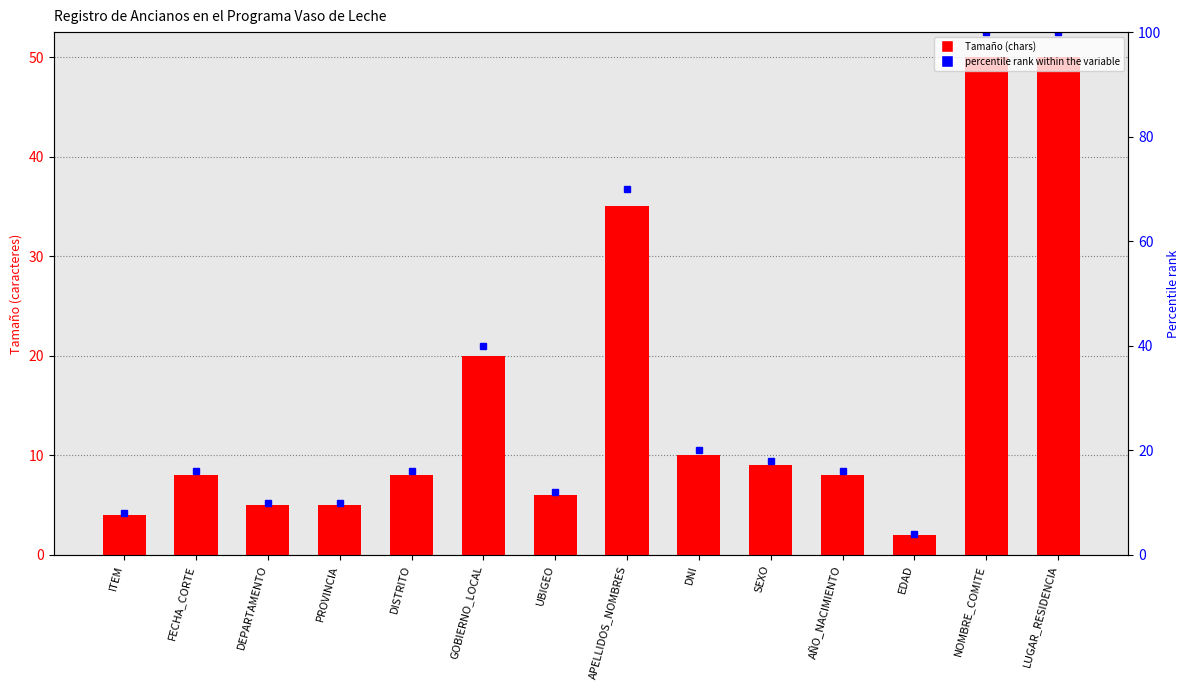

Reading left to right, list all the values displayed in this chart.

Tamaño: 4	8	5	5	8	20	6	35	10	9	8	2	50	50
percentile rank within the variable: 8	16	10	10	16	40	12	70	20	18	16	4	100	100